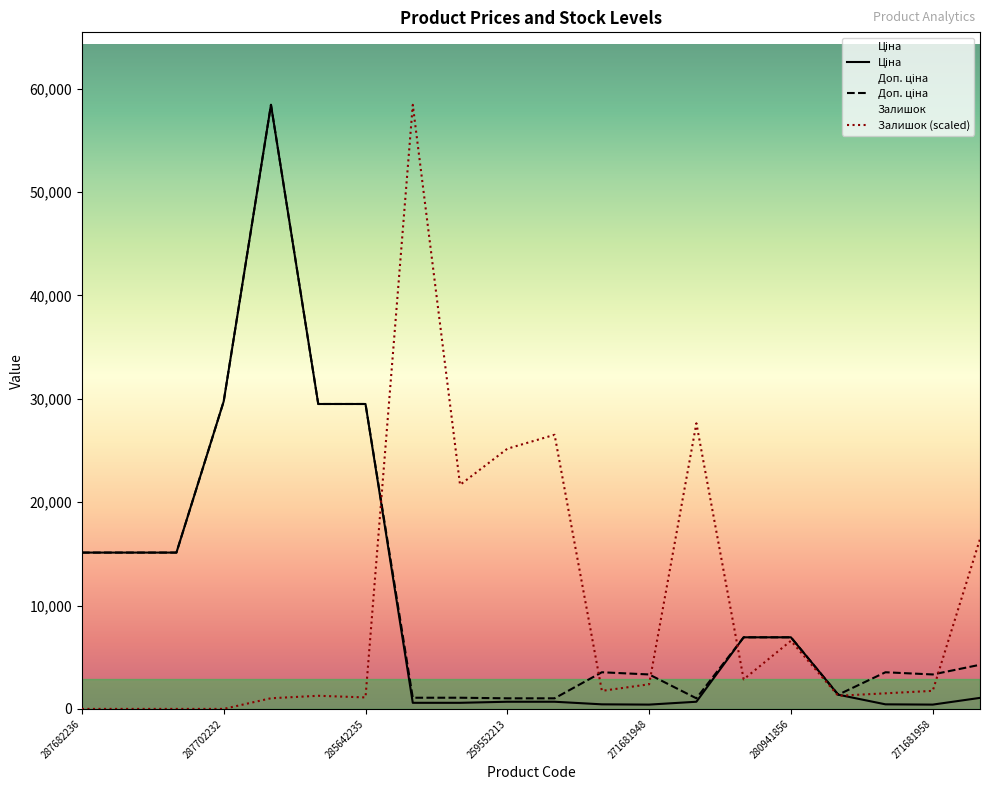

Reading right to left, list all the values displayed in this chart.

Ціна: 1067.3	416.6	443.1	1375.4	6925.7	6925.7	693.7	416.6	443.1	693.7	693.7	589.9	589.9	29491.5	29491.5	58426.5	29747.2	15120.0	15120.0	15120.0
Доп. ціна: 4269.4	3332.5	3545.0	1375.0	6925.7	6925.7	1024.6	3332.5	3545.0	1024.6	1024.6	1081.7	1081.7	29491.5	29491.5	58426.5	29747.2	15120.0	15120.0	15120.0
Залишок: 16432.5	1746.4	1508.3	1270.1	6588.9	2857.8	27625.6	2381.5	1746.4	26514.2	25164.7	21671.8	58426.5	1111.4	1270.1	1032.0	0.0	0.0	0.0	0.0